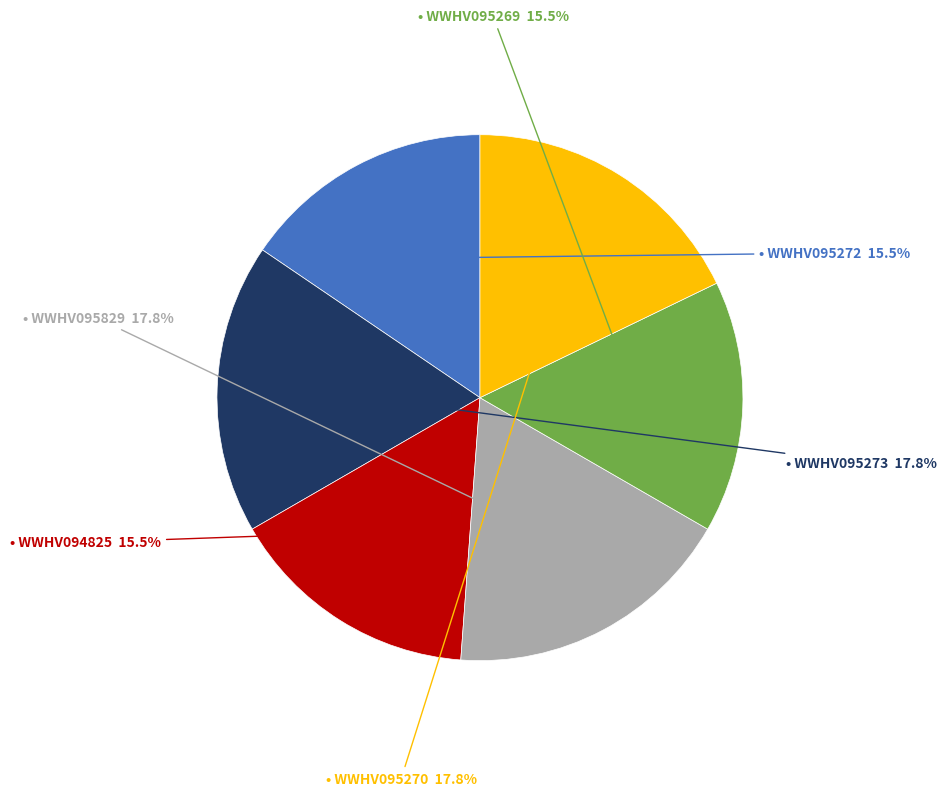

Is there any slice that represents more than half of the pie?

No